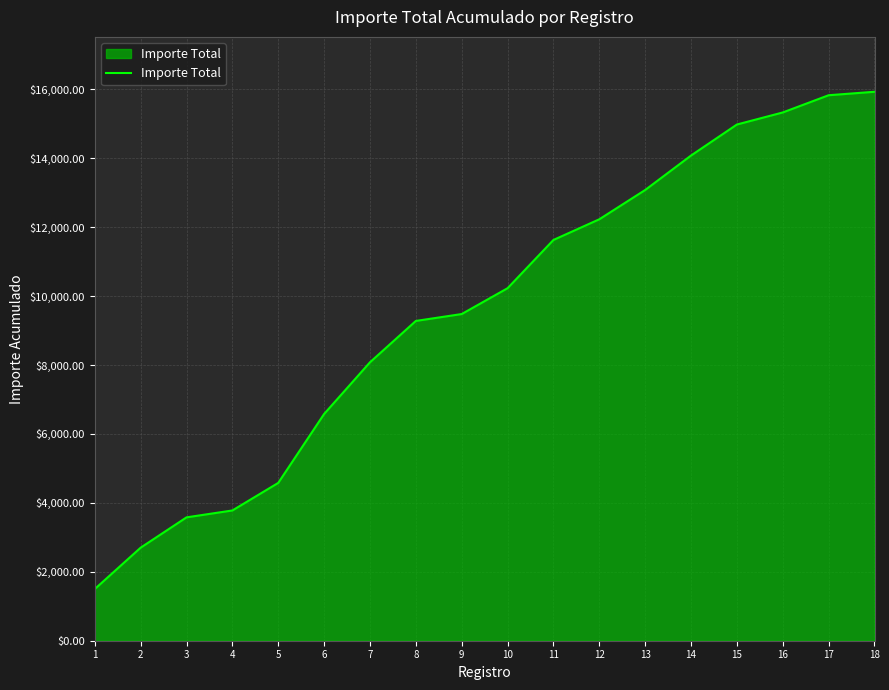

The value at 7 is 3293. True or false?

False